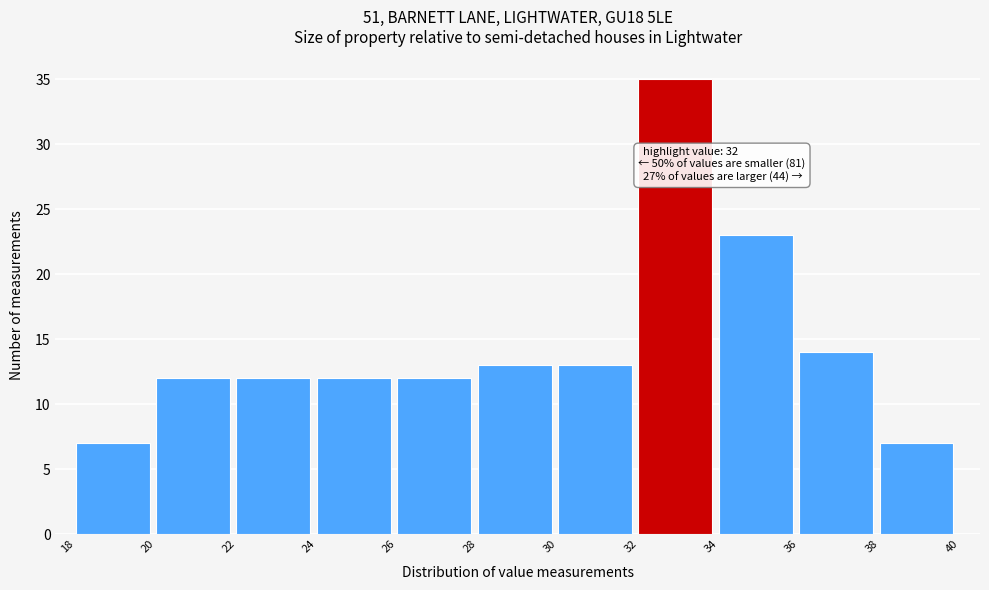

Which range on the x-axis has the tallest bar?

32 to 34